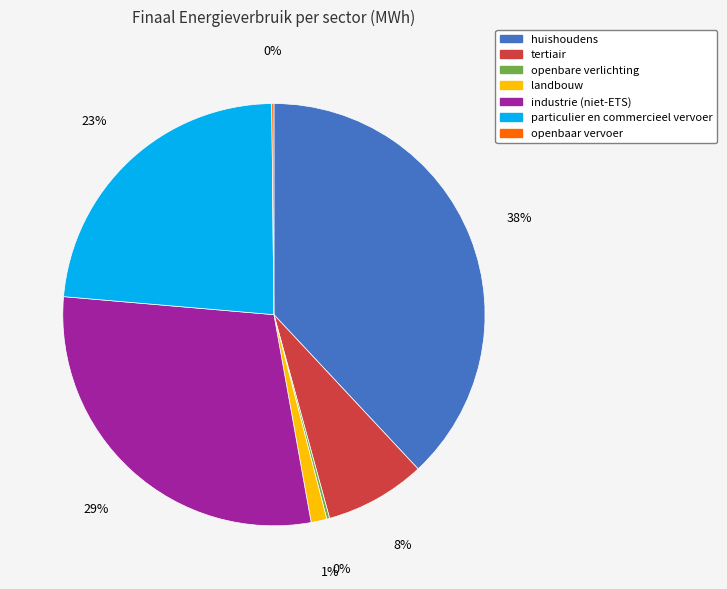

Between huishoudens and tertiair, which is larger?

huishoudens